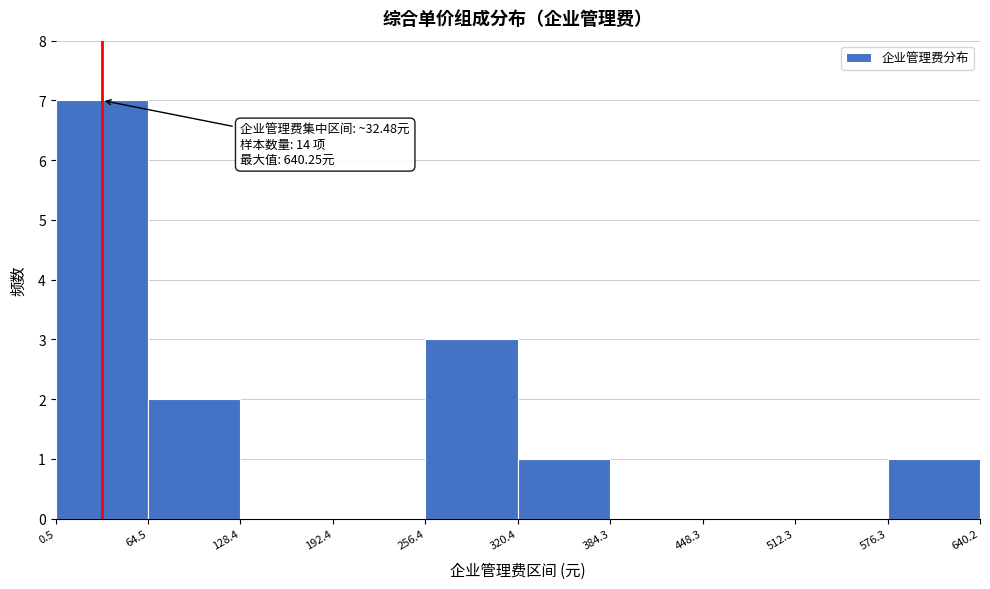

Which range on the x-axis has the tallest bar?

0.5 to 64.5